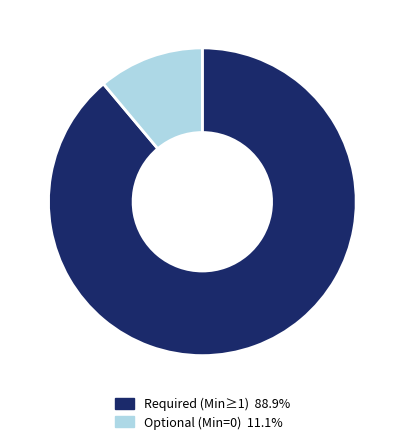

Do Required (Min≥1) 88.9% and Optional (Min=0) 11.1% together represent more than half of the pie?

Yes